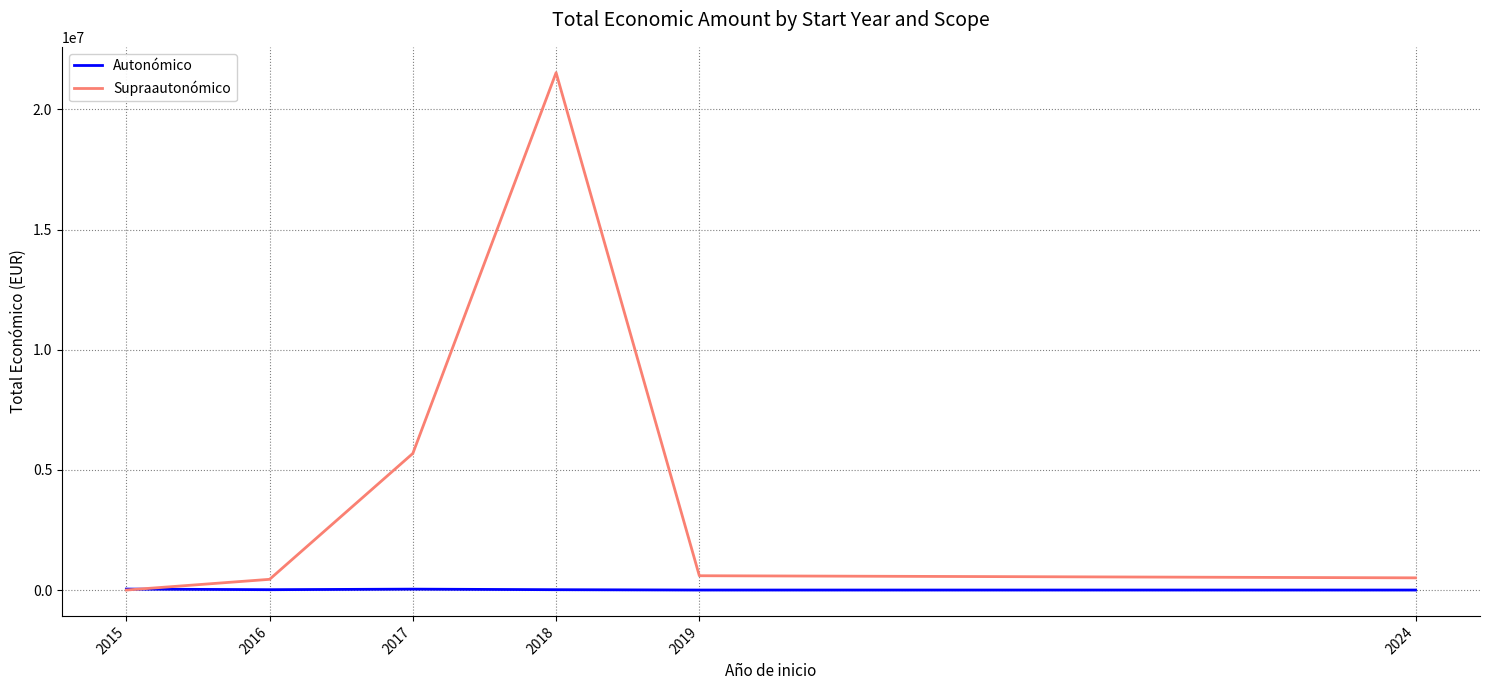

At which label is Supraautonómico closest to 10765582?

2017